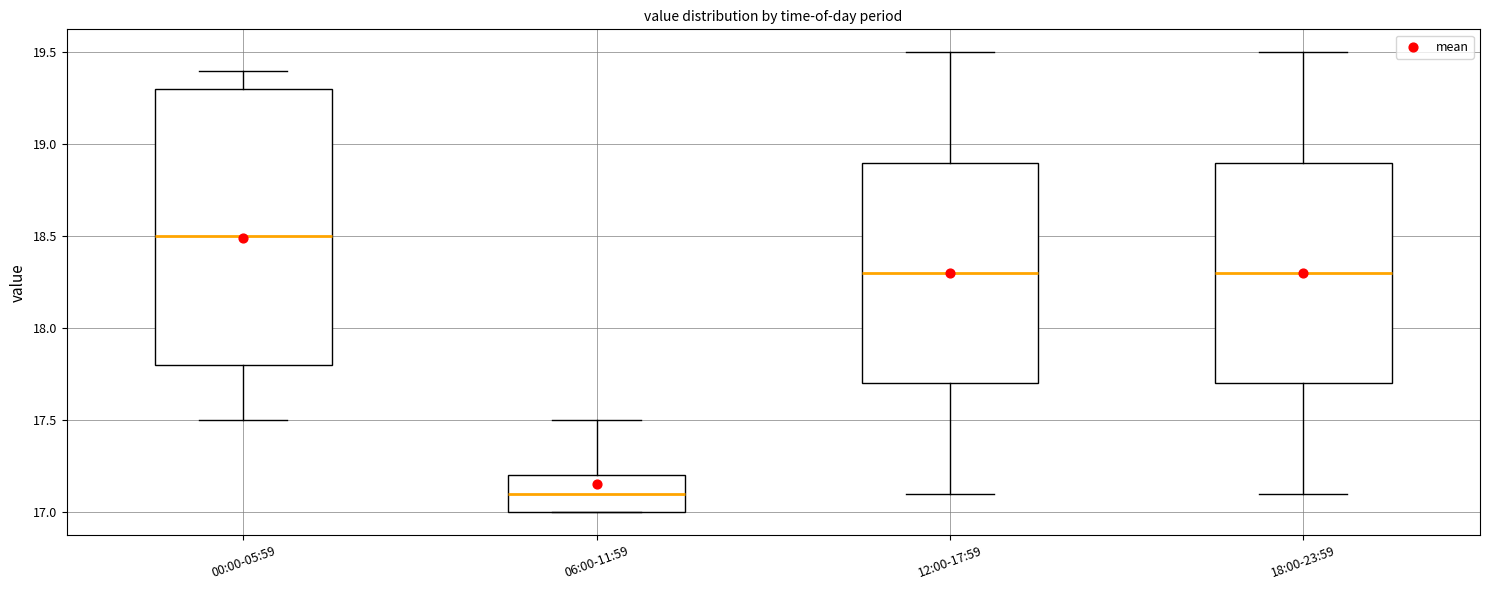

Reading left to right, read every box against the y-axis: the position of its median line, the range the box covers, and the ends of its whiskers. The values are not printed on the chart, so give them approximately, as read against the axis.

00:00-05:59: median 18.5, box 17.8 to 19.3, whiskers 17.5 to 19.4
06:00-11:59: median 17.1, box 17.0 to 17.2, whiskers 17.0 to 17.5
12:00-17:59: median 18.3, box 17.7 to 18.9, whiskers 17.1 to 19.5
18:00-23:59: median 18.3, box 17.7 to 18.9, whiskers 17.1 to 19.5